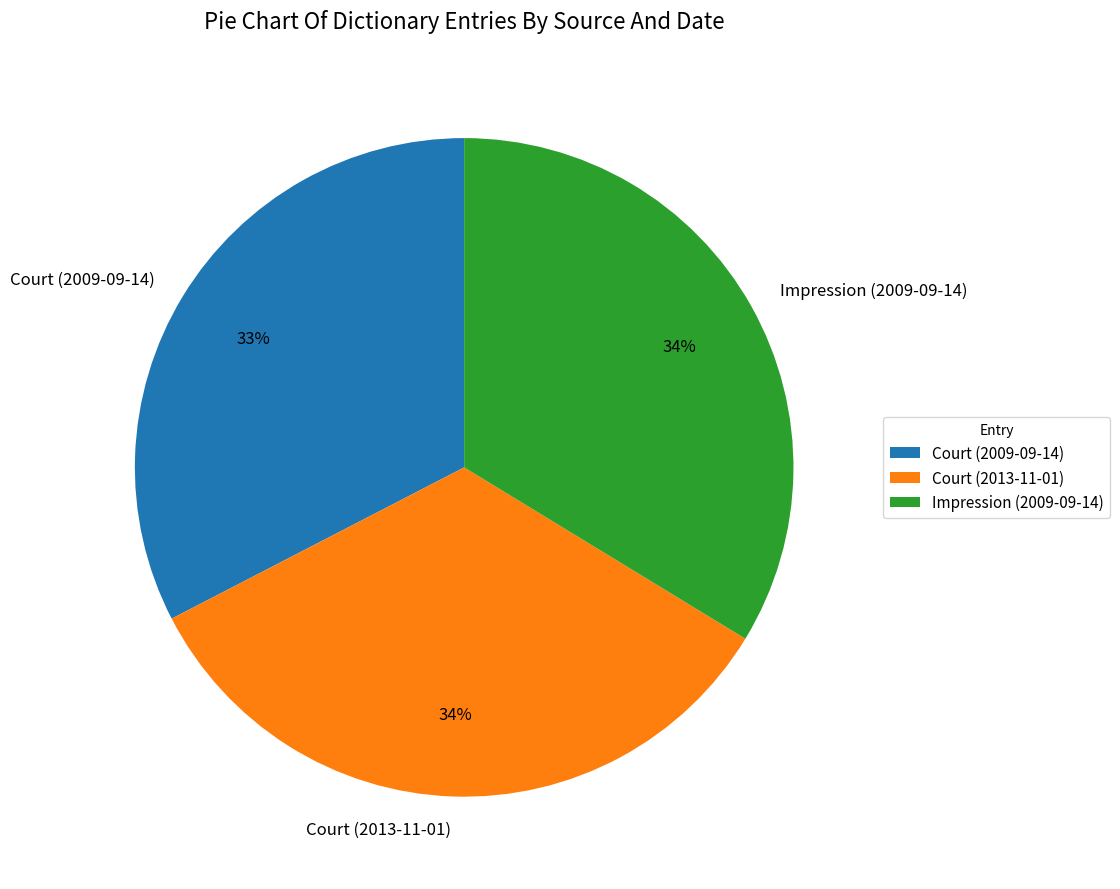

What percentage is the Court (2013-11-01) slice, to the nearest percent?

34%